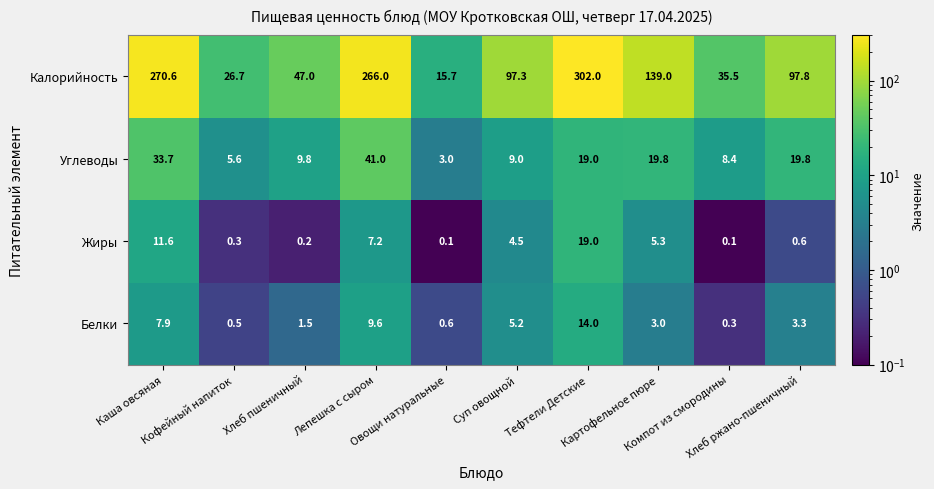

What is the average value of the Углеводы series?

16.9